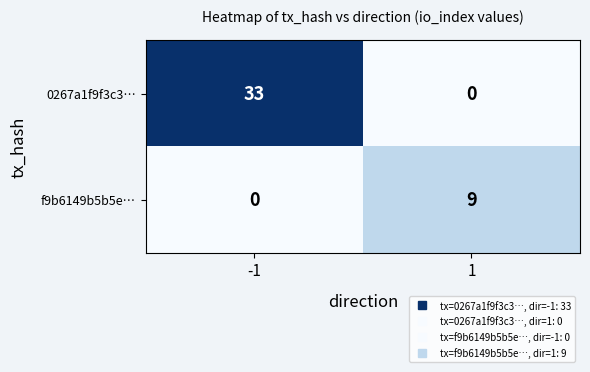

Which series has the largest total across all categories?

0267a1f9f3c3…